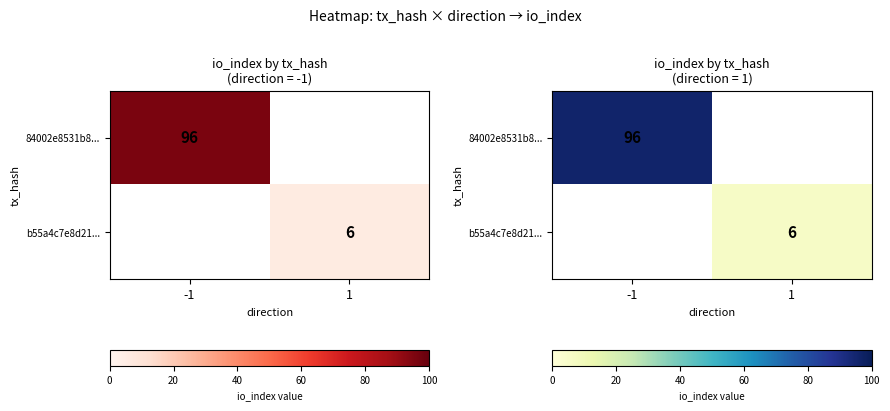

List the series in order of their overall mean, highest first.

84002e8531b8..., b55a4c7e8d21...